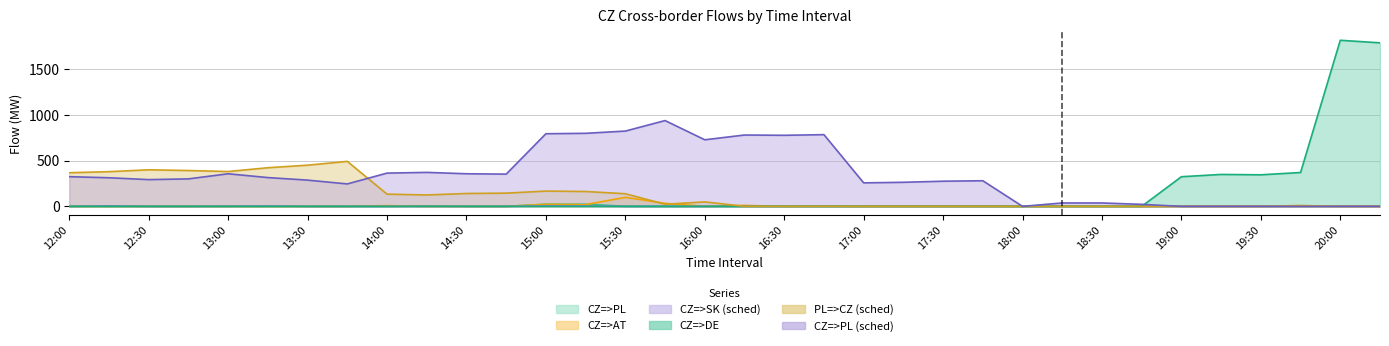

In CZ=>PL (sched), how many points are higher than both neighbors (excluding endpoints)?

6